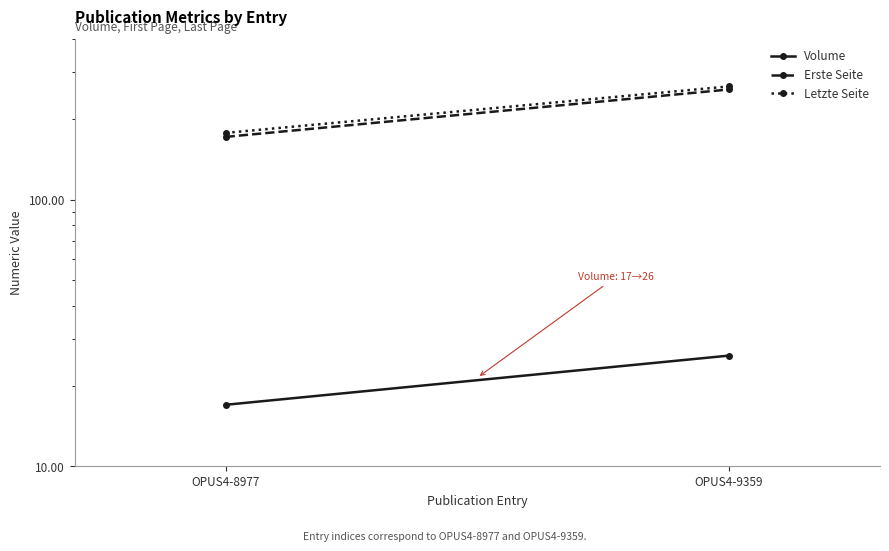

Count the Erste Seite values in the range 172 to 259.

2